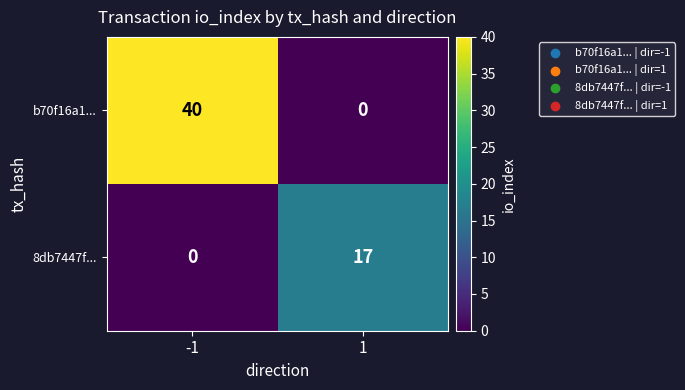

Which series has the largest total across all categories?

b70f16a1...